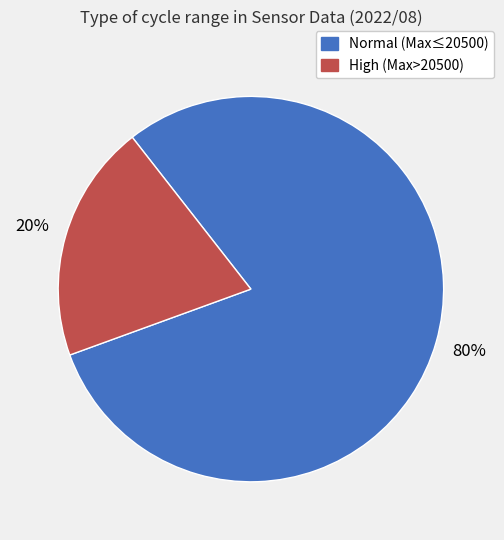

Is there a majority slice in this chart?

Yes